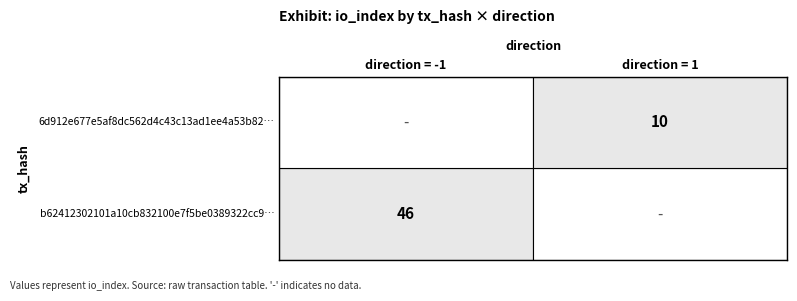

Which series has the widest spread of values?

b62412302101a10cb832100e7f5be0389322cc9